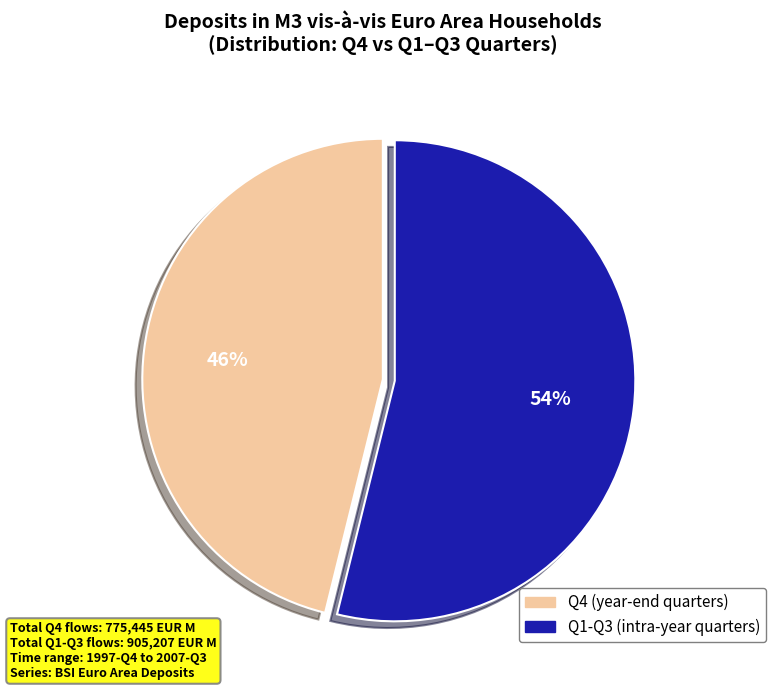

To the nearest percent, what is the average slice percentage?

50%